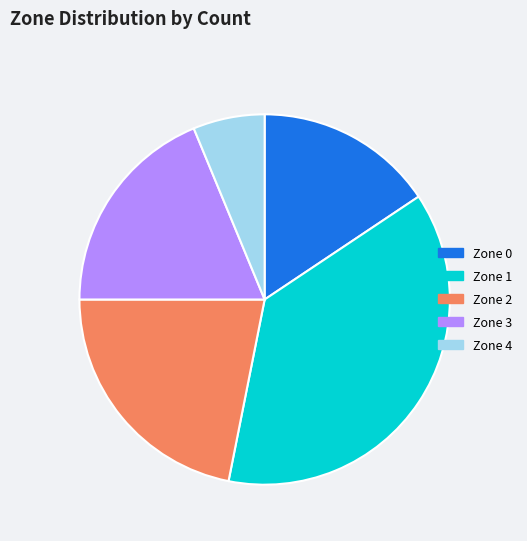

Approximately how many times larger is the value at Zone 4 compared to Zone 0?

0.4